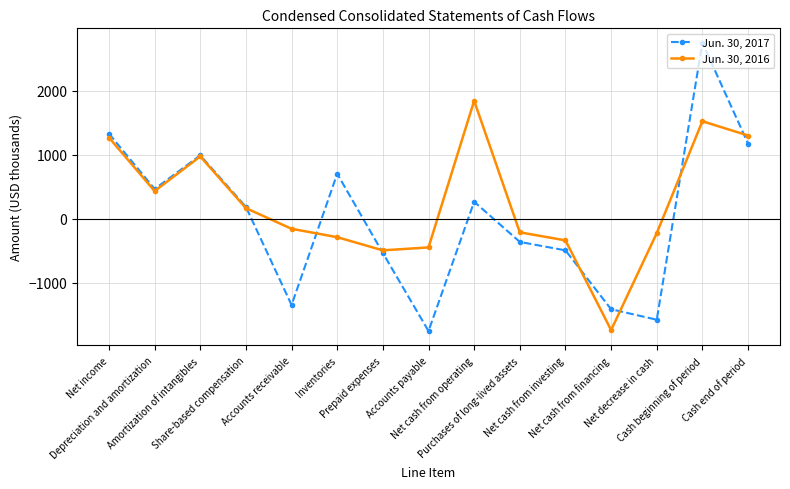

True or false: Jun. 30, 2016 has more than 2 points higher than both neighbors.

True